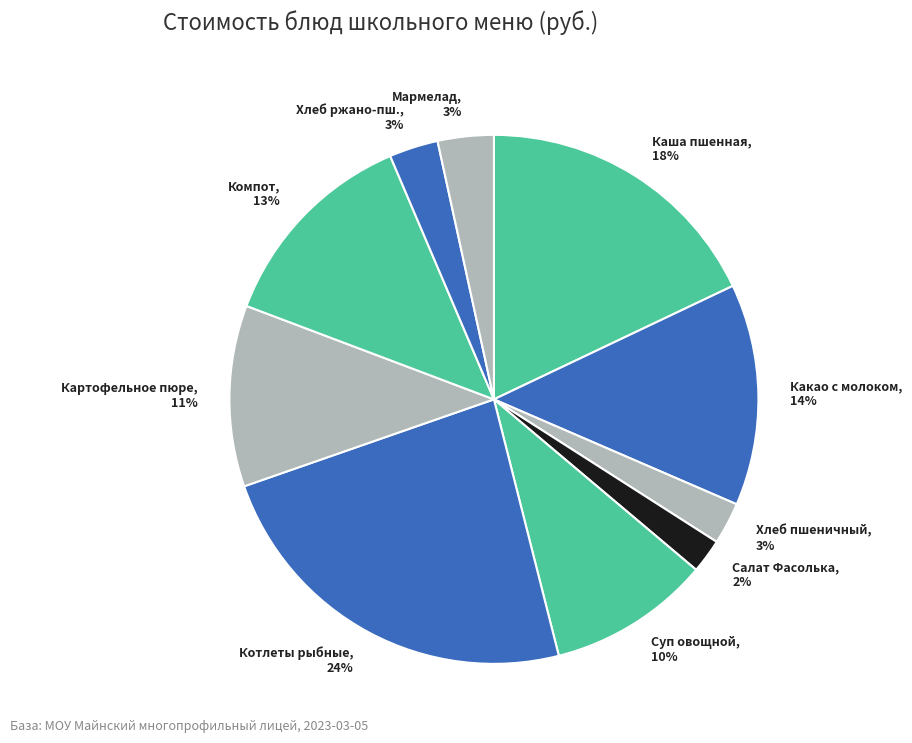

What is the ratio of the value at Компот, 13% to the value at Какао с молоком, 14%?

0.9